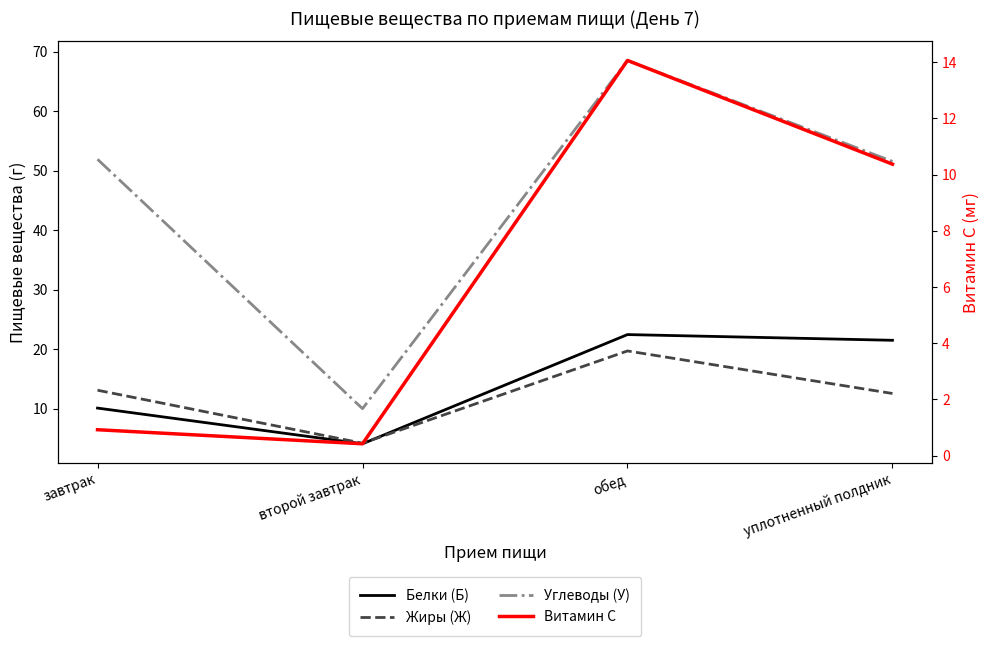

Reading left to right, list all the values displayed in this chart.

Белки (Б): 10.1	4.1	22.4	21.5
Жиры (Ж): 13.1	4.2	19.7	12.6
Углеводы (У): 51.9	10.0	68.5	51.5
Витамин С: 0.9	0.4	14.1	10.4